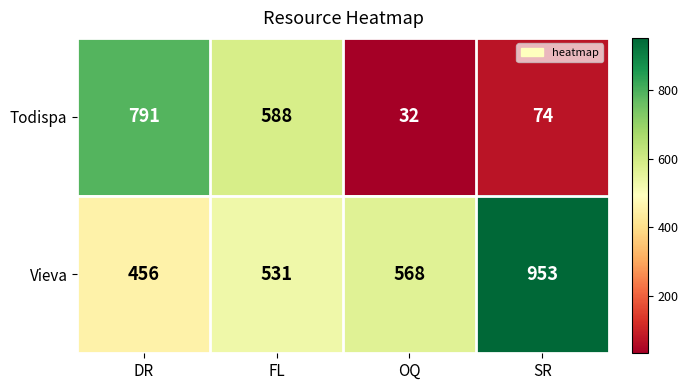

What is the sum of all Vieva values?

2508